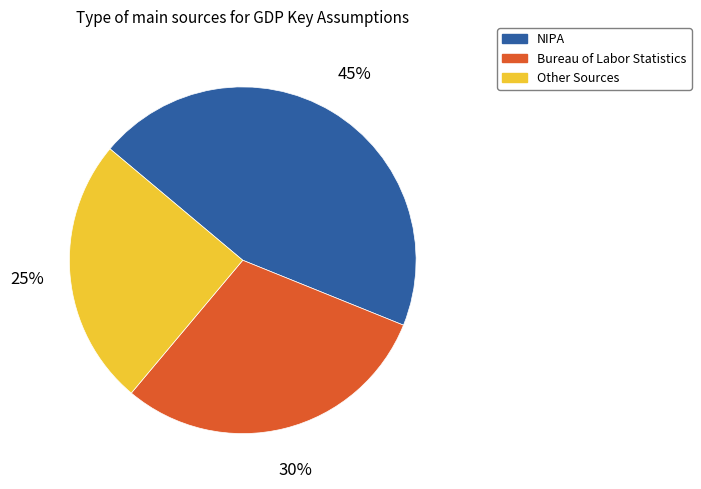

Does any single category account for the majority?

No